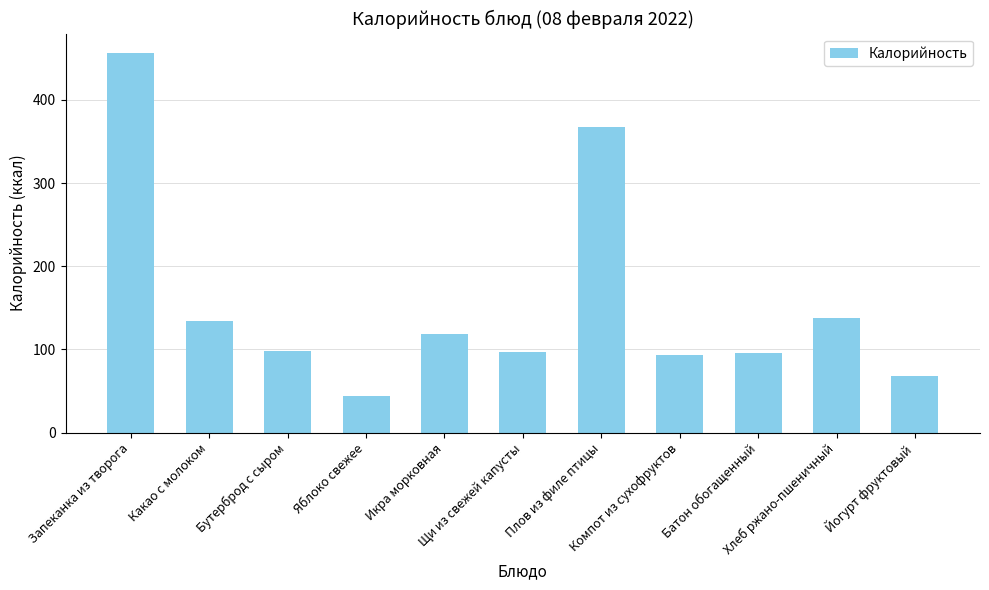

Where does the data first go above 98?

Запеканка из творога